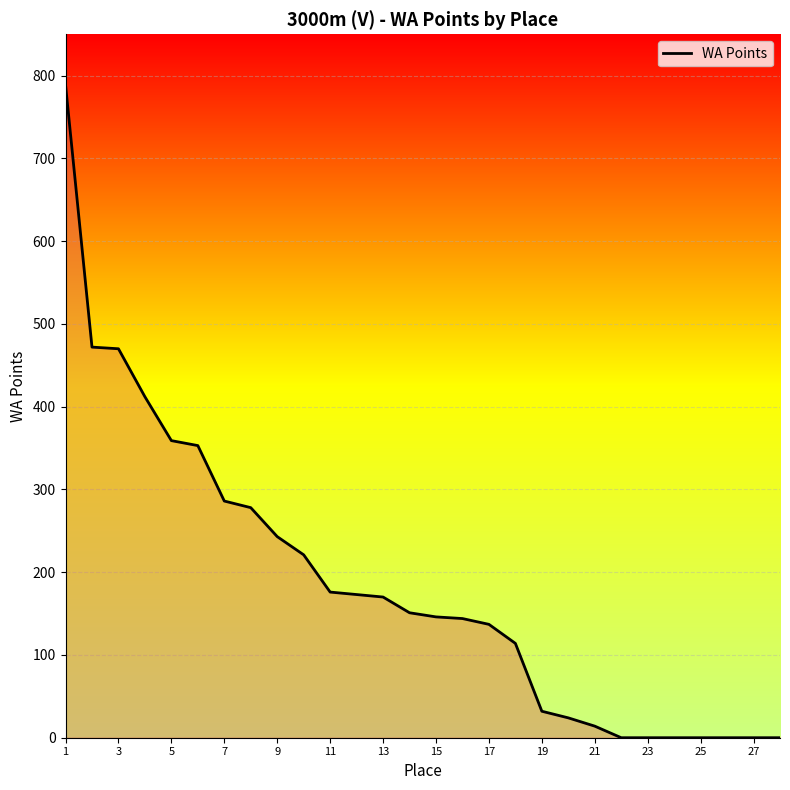

What is the difference between the maximum and minimum values?

789